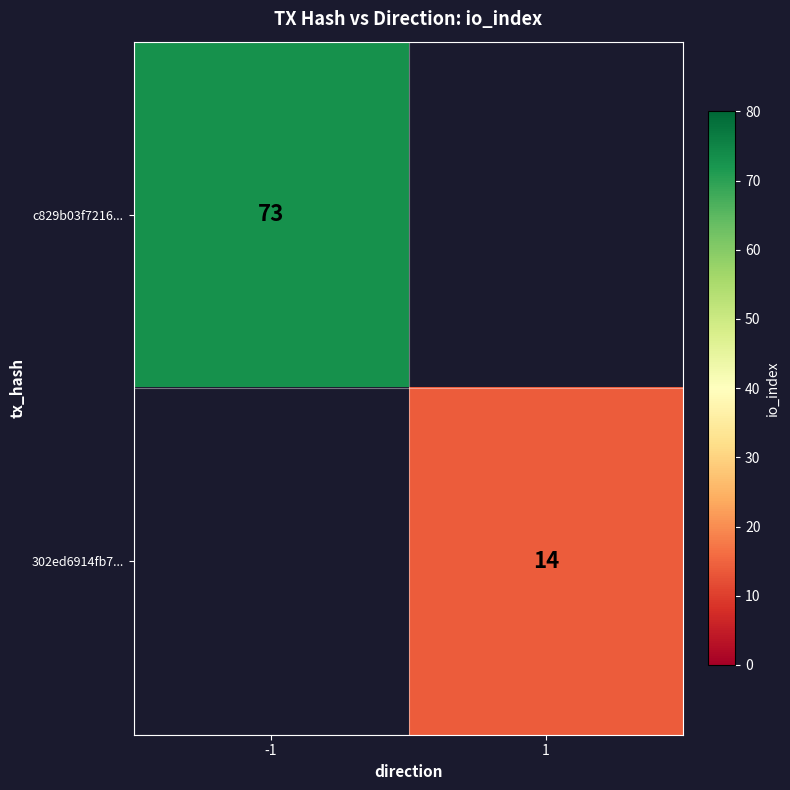

True or false: 302ed6914fb7... has a value of 20 at 1.

False